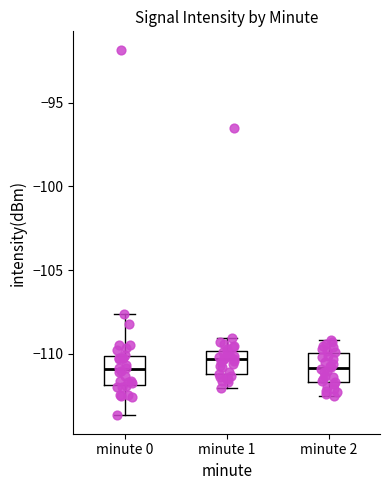

Reading left to right, read every box against the y-axis: the position of its median line, the range the box covers, and the ends of its whiskers. The values are not printed on the chart, so give them approximately, as read against the axis.

minute 0: median -111.0, box -112.0 to -110.0, whiskers -113.5 to -107.5
minute 1: median -110.5, box -111.0 to -110.0, whiskers -112.0 to -109.0
minute 2: median -111.0, box -111.5 to -110.0, whiskers -112.5 to -109.0